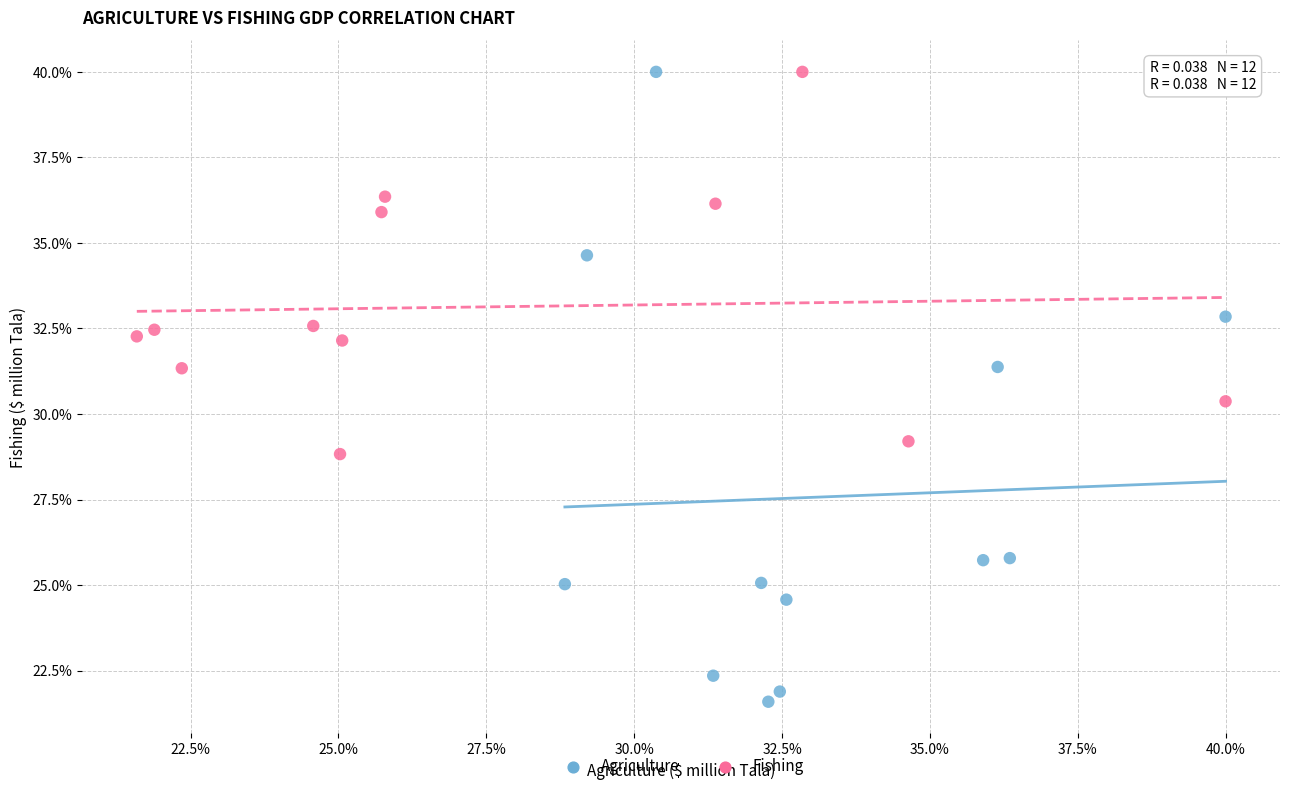

Which series contains the lowest Y value?

Agriculture